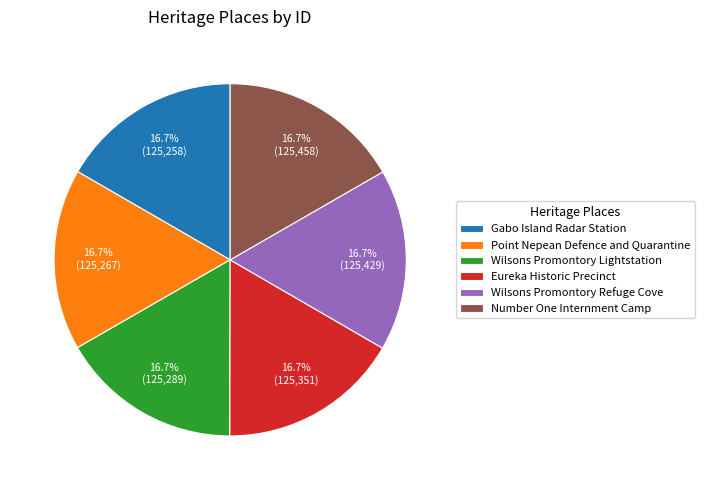

Approximately how many times larger is the value at Point Nepean Defence and Quarantine compared to Eureka Historic Precinct?

1.0